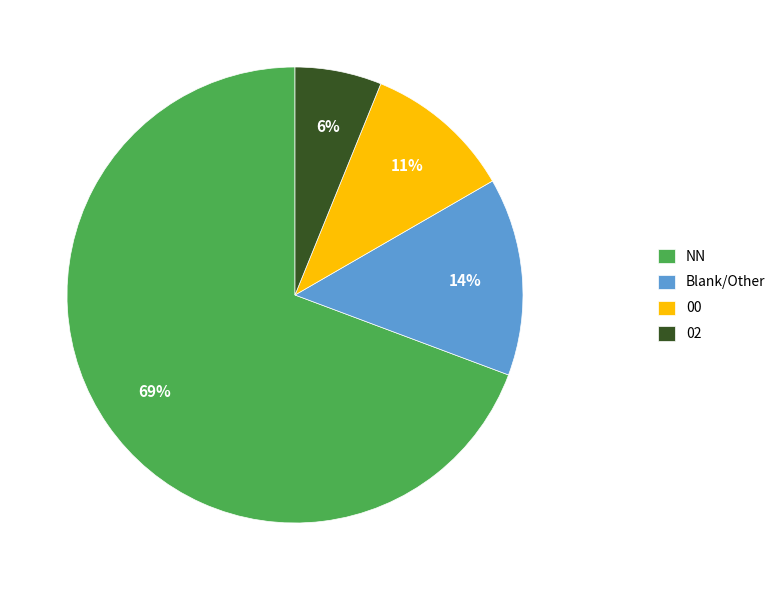

What percentage is the NN slice, to the nearest percent?

69%